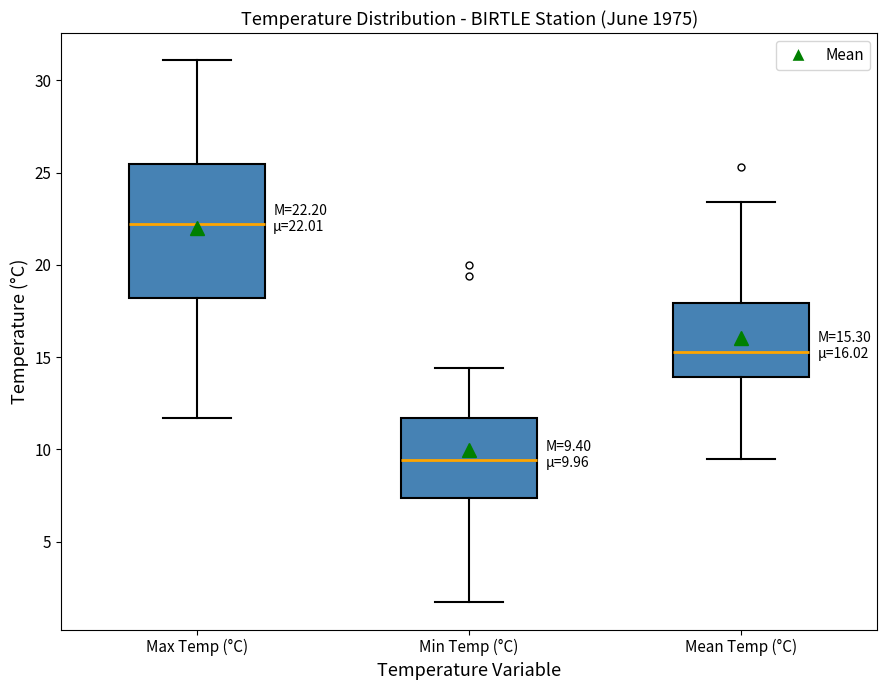

Which box is the tallest, from its lower edge to its upper edge?

Max Temp (°C)